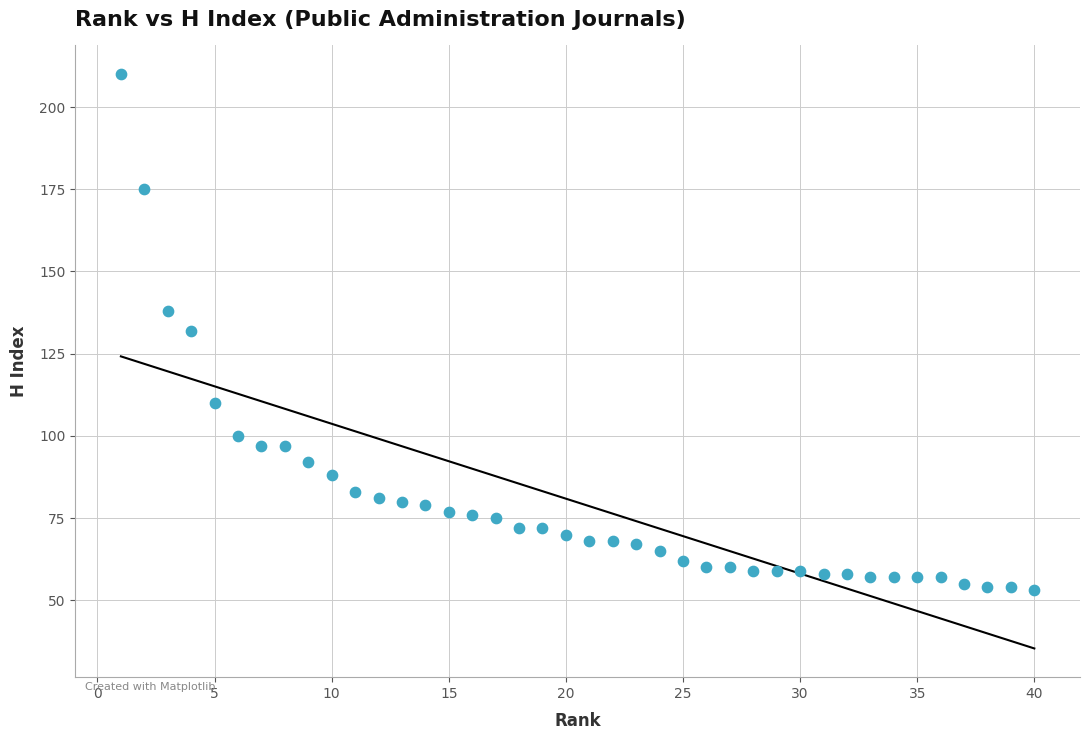

What is the range of Y values (max minus min)?

157